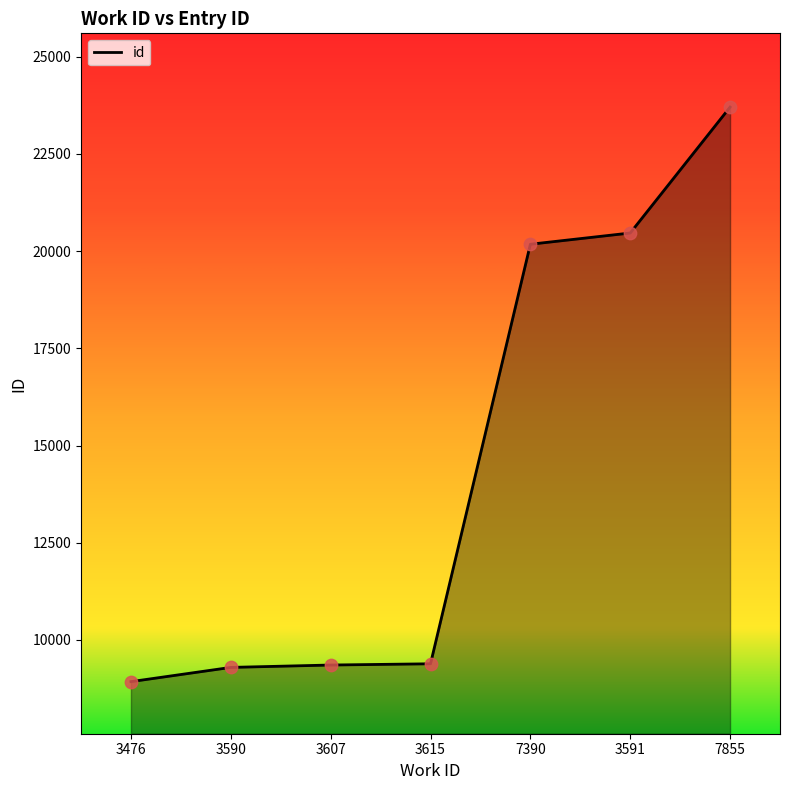

Which has a higher value, 7855 or 3591?

7855